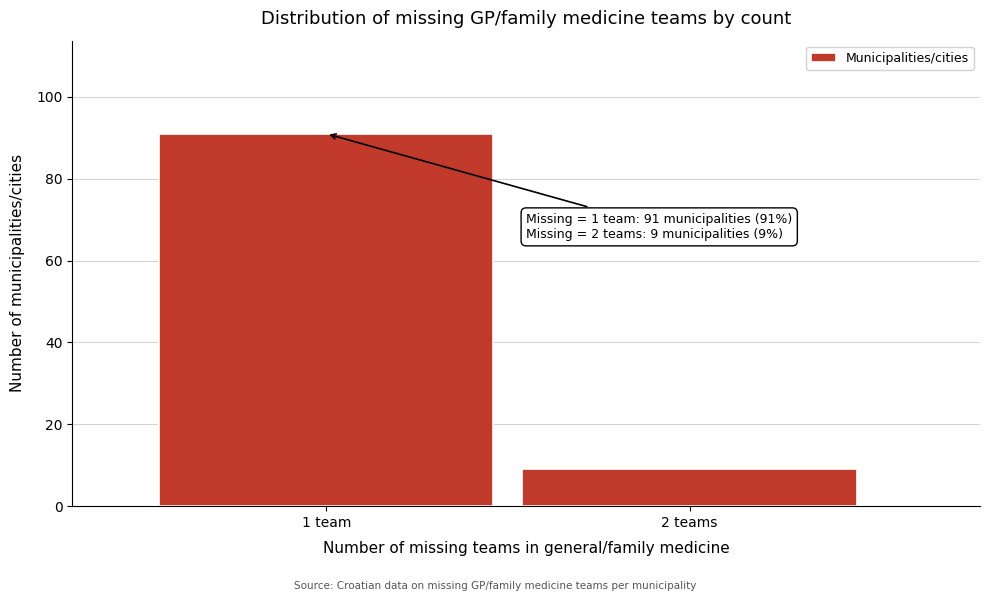

Reading left to right, what are all the values shown in this chart?

1 team=91	2 teams=9